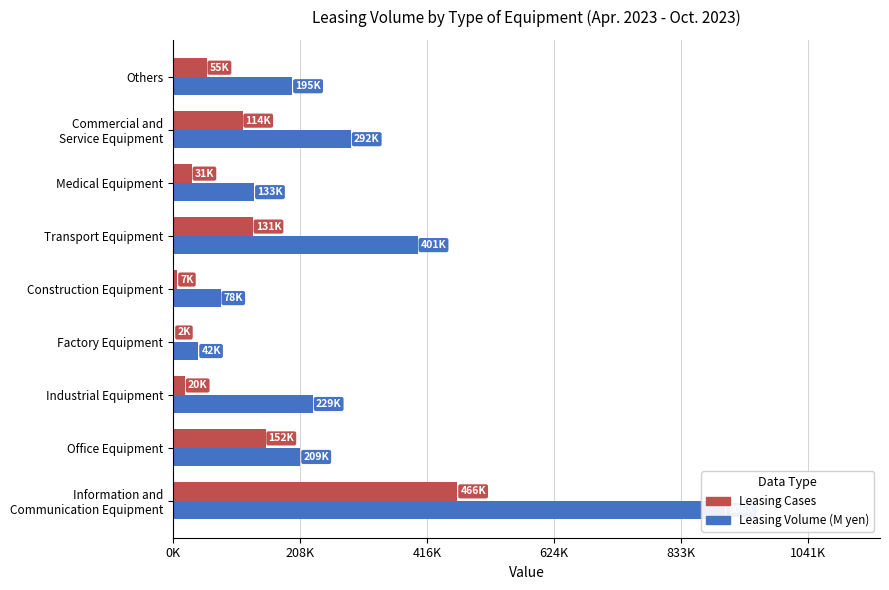

What is the difference between the second highest and second lowest values in the Leasing Volume (M yen) series?

323128.8